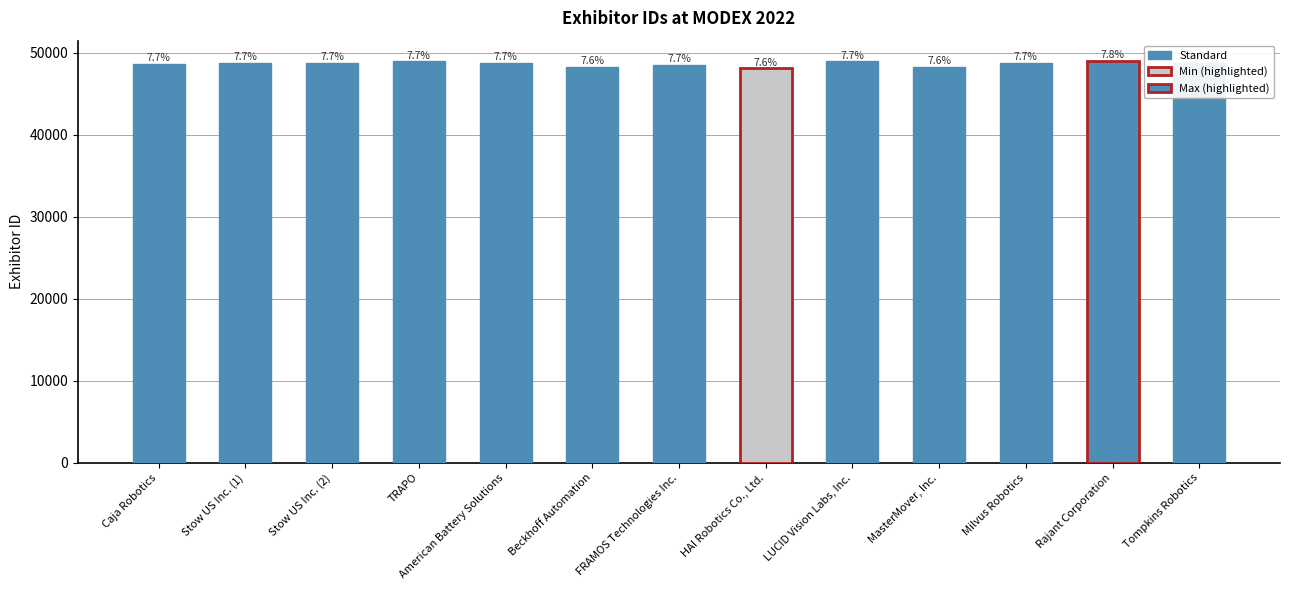

How many bars are there in total?

13